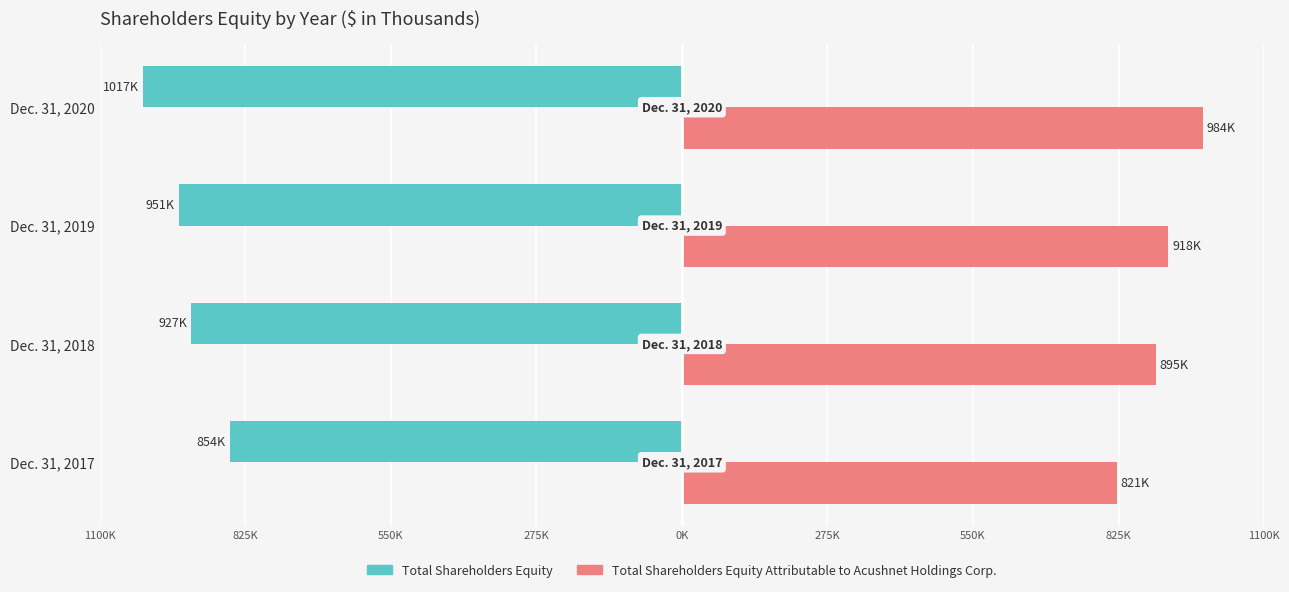

Reading right to left, extract all data points from this chart.

Total Shareholders Equity: -1017253	-950826	-926984	-853973
Total Shareholders Equity Attributable to Acushnet Holdings Corp.: 983949	918440	894872	821309